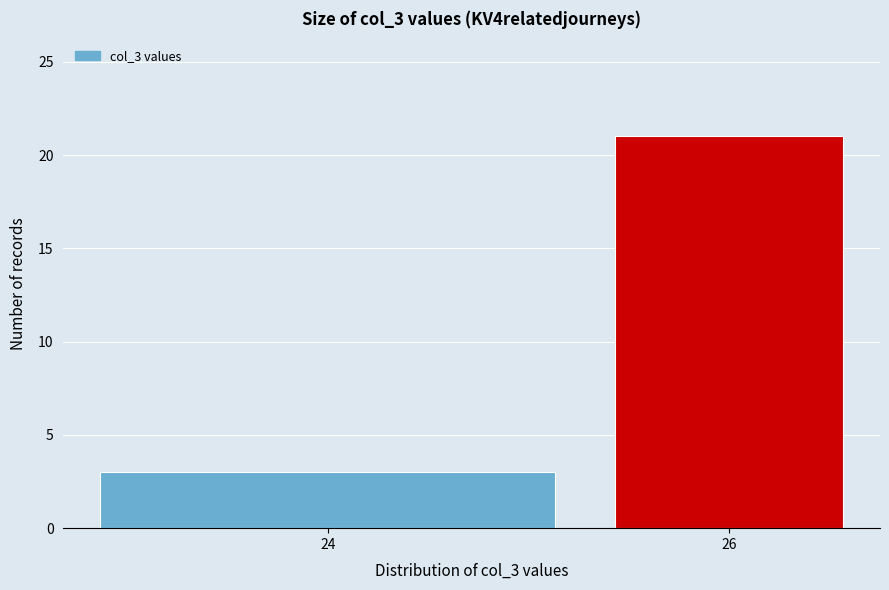

Reading left to right, extract all data points from this chart.

24=3	26=21